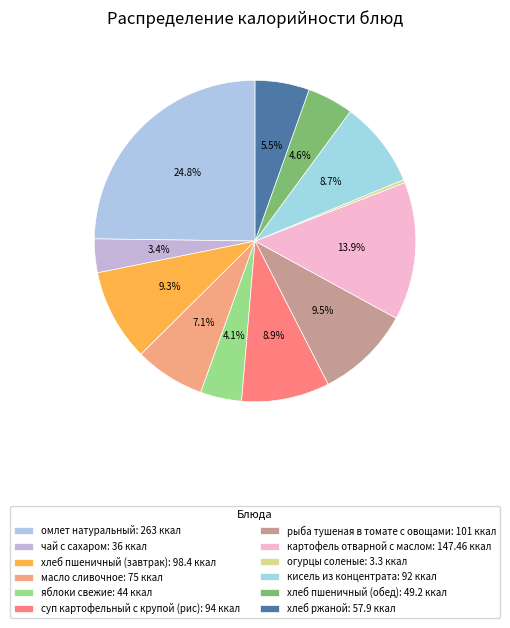

Between омлет натуральный and яблоки свежие, which is larger?

омлет натуральный